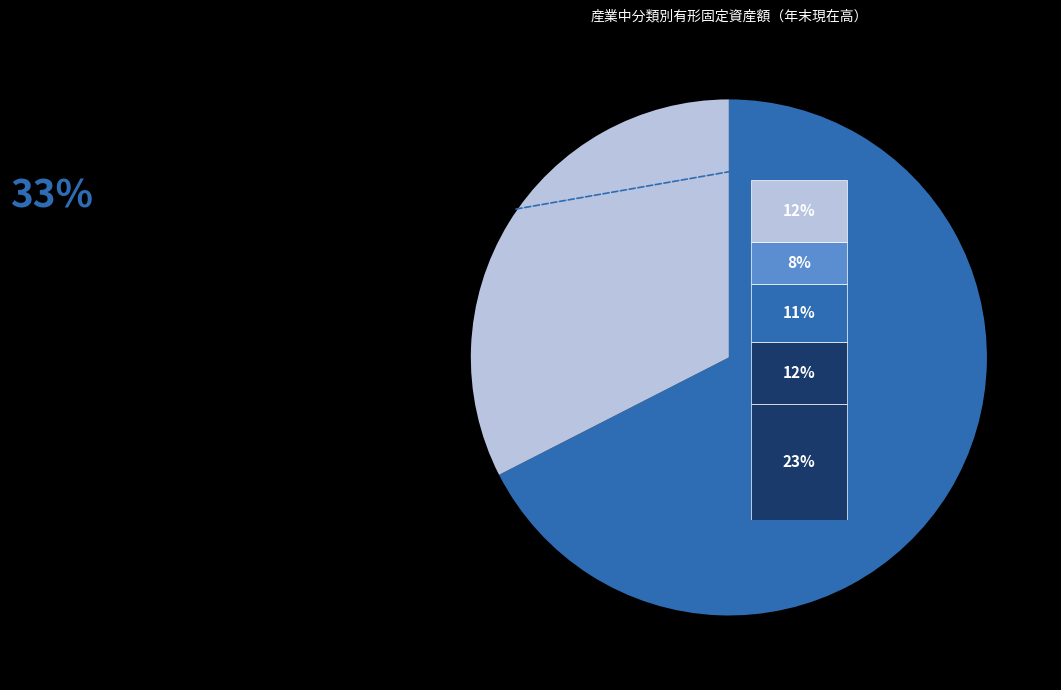

Does 電気機械 represent more than half of the total?

No